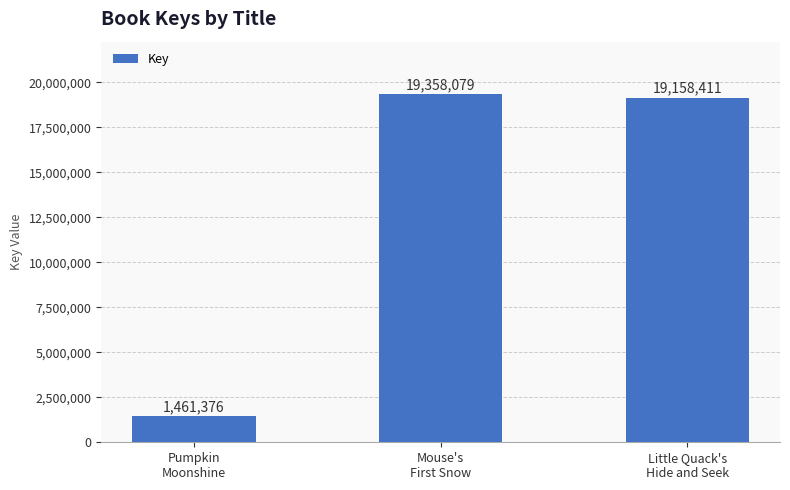

True or false: the data shows 19358079 at Mouse's
First Snow.

True